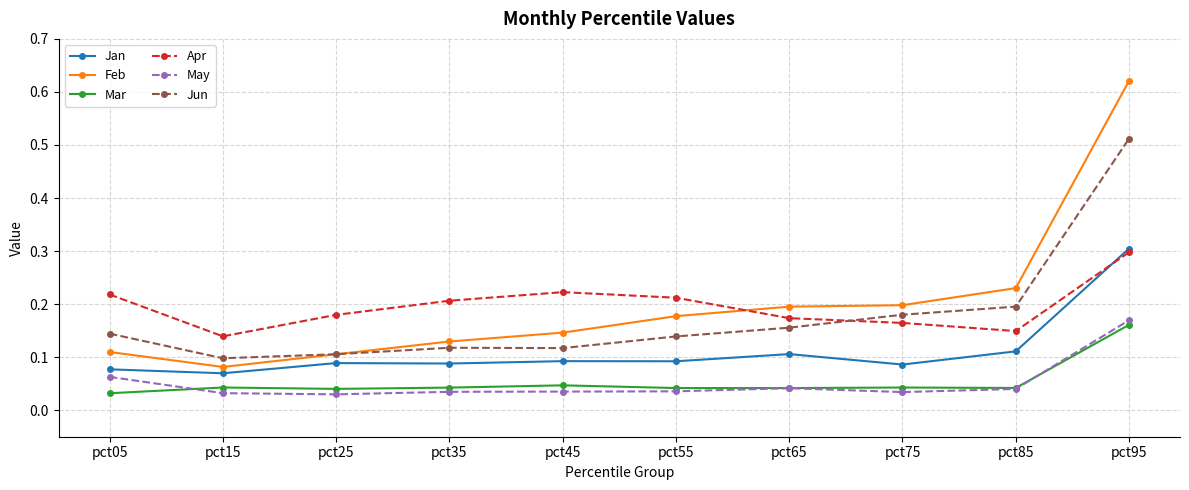

Is it true that Feb equals 0.1 at pct35?

True